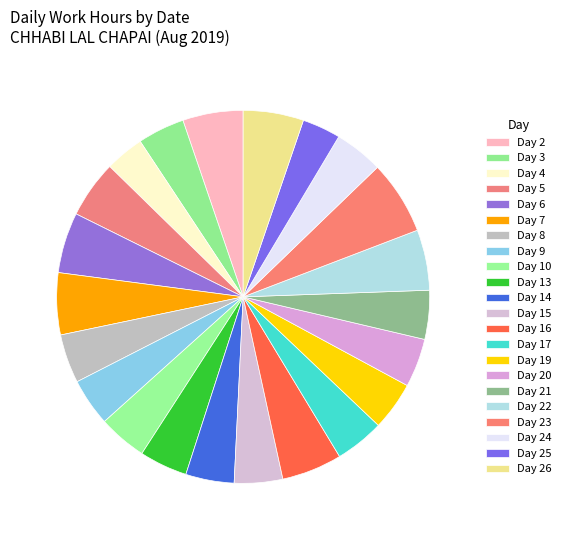

Is there any slice that represents more than half of the pie?

No